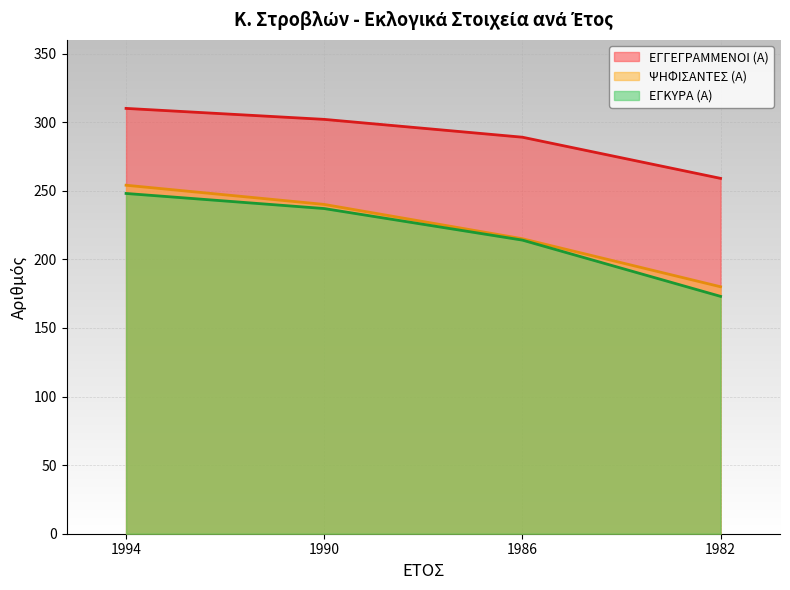

What is the maximum value shown in the chart?

310